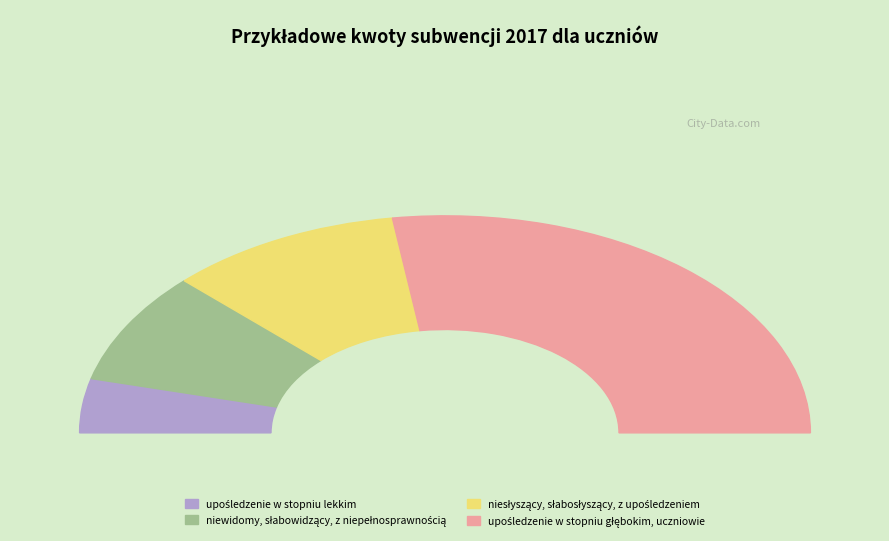

To the nearest percent, what is the combined percentage of upośledzenie w stopniu lekkim and upośledzenie w stopniu głębokim, uczniowie?

63%